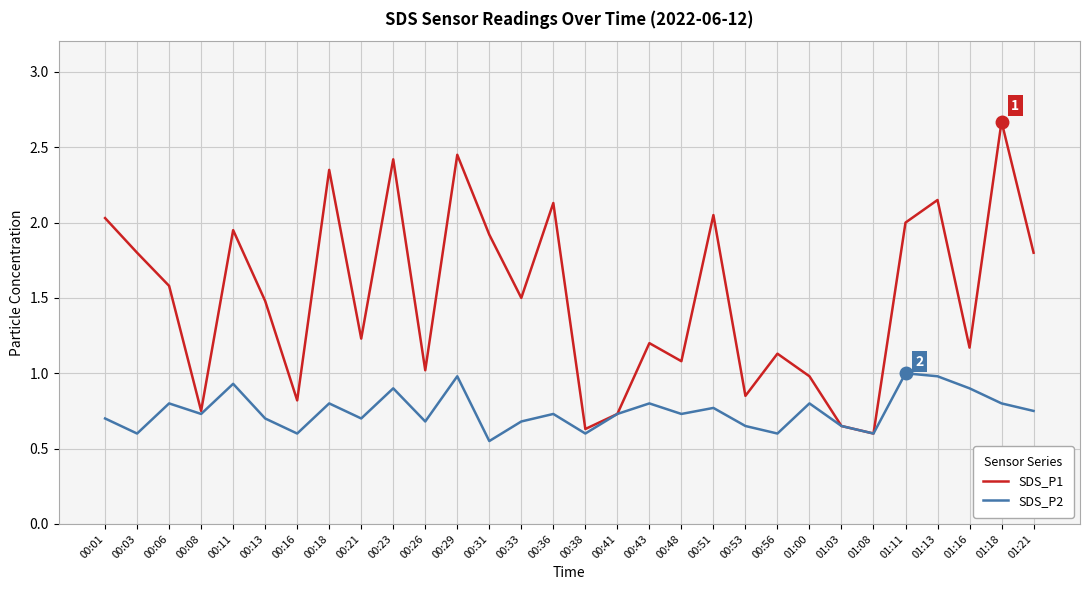

Which series has the widest spread of values?

SDS_P1